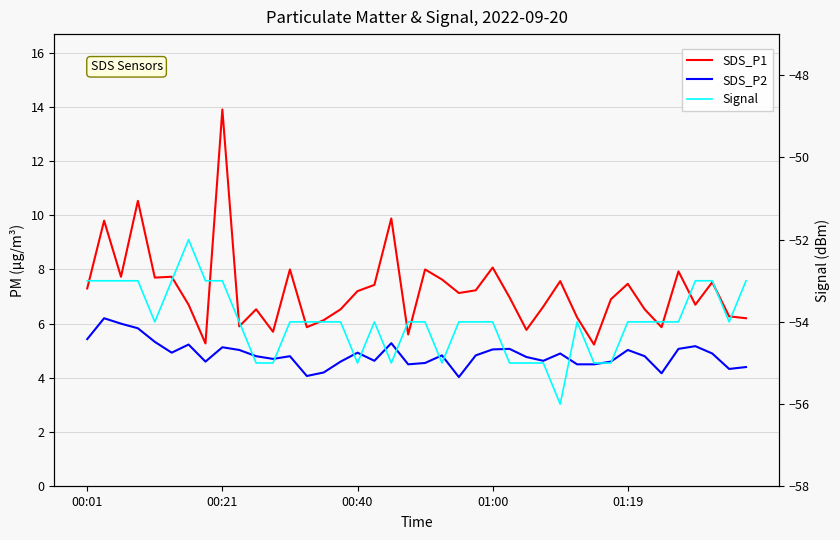

The value of Signal at 30 is -55.0. True or false?

True